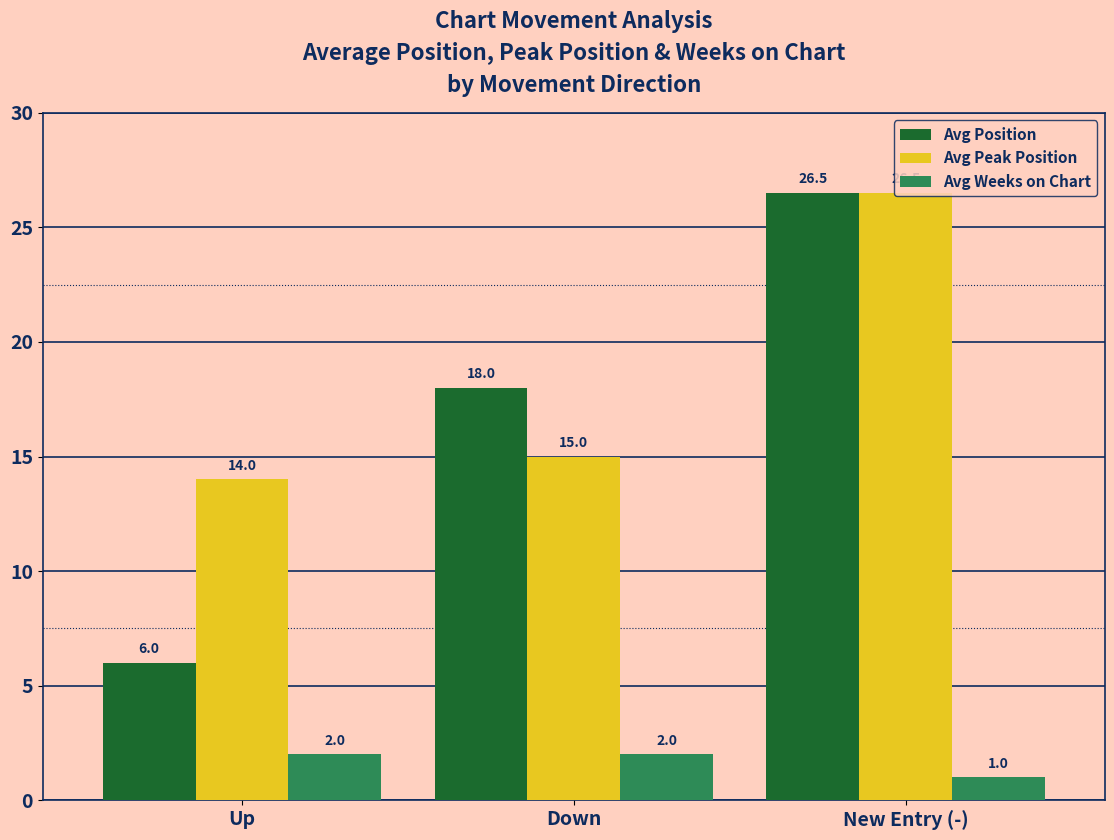

How many bars are there in total?

9